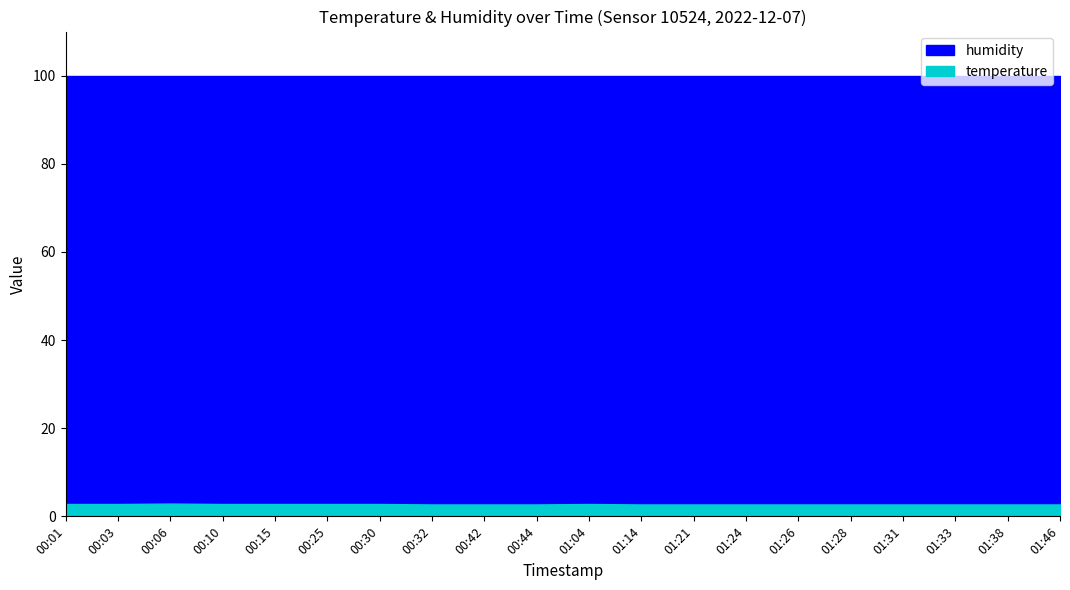

How many categories are shown in the chart?

20